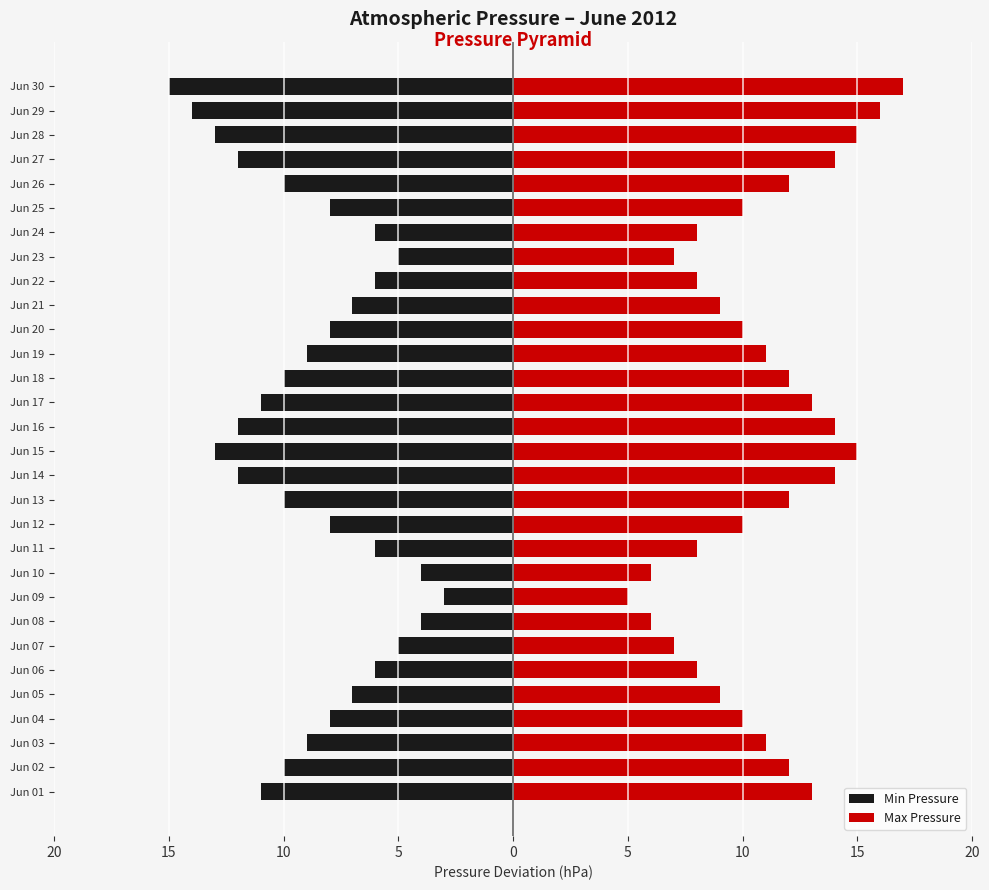

Rank the series at Jun 18 from lowest to highest value.

Min Pressure, Max Pressure